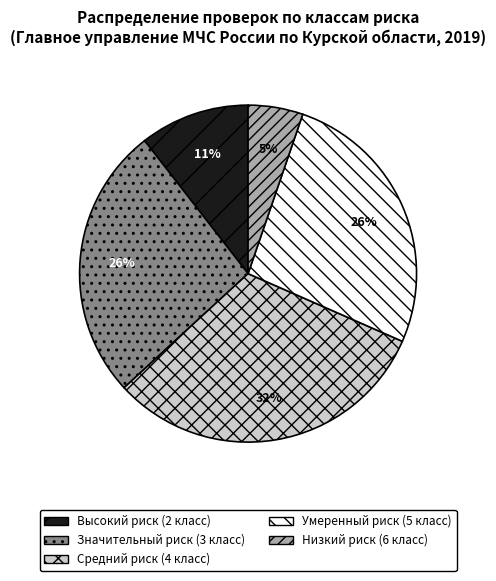

Which has a higher value, Умеренный риск (5 класс) or Средний риск (4 класс)?

Средний риск (4 класс)